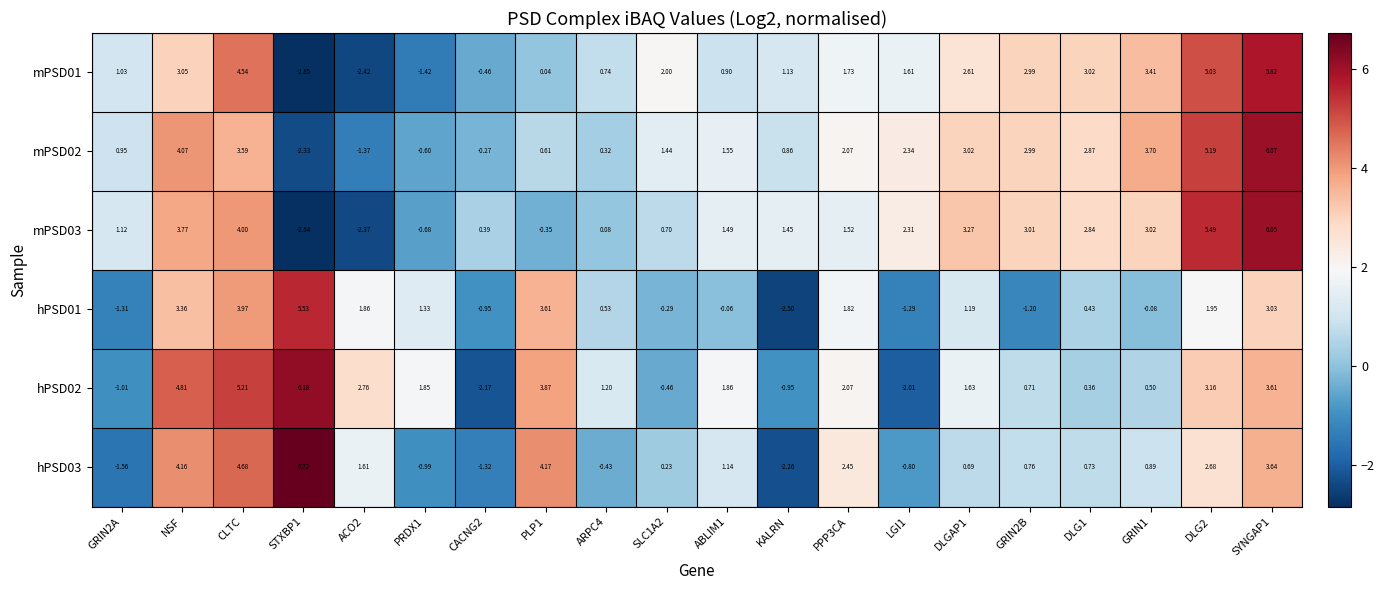

Is the value of mPSD03 at GRIN2B greater than the value of mPSD01 at CACNG2?

Yes